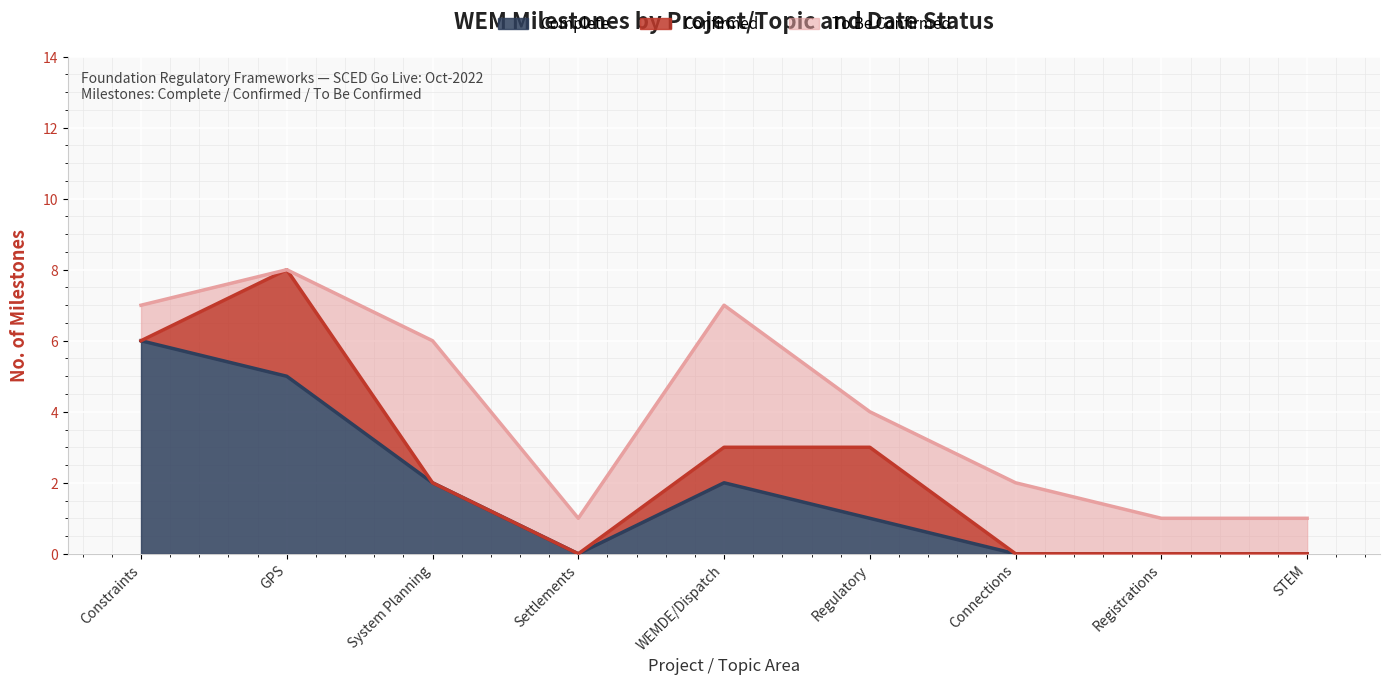

What are all the series names shown in the legend?

Complete, Confirmed, To Be Confirmed